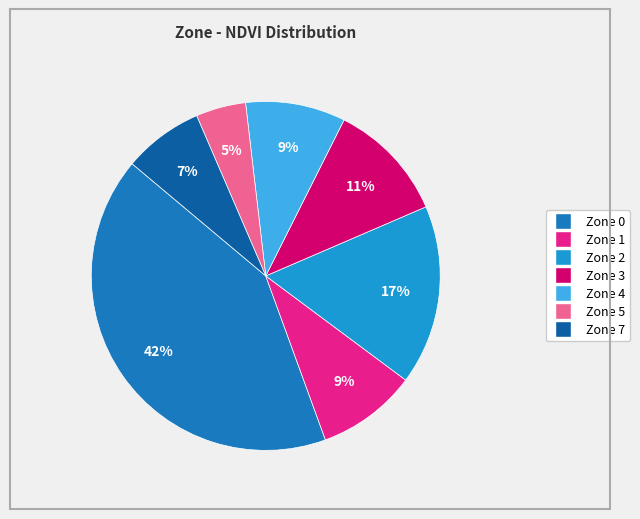

What is the largest slice in the pie chart?

Zone 0